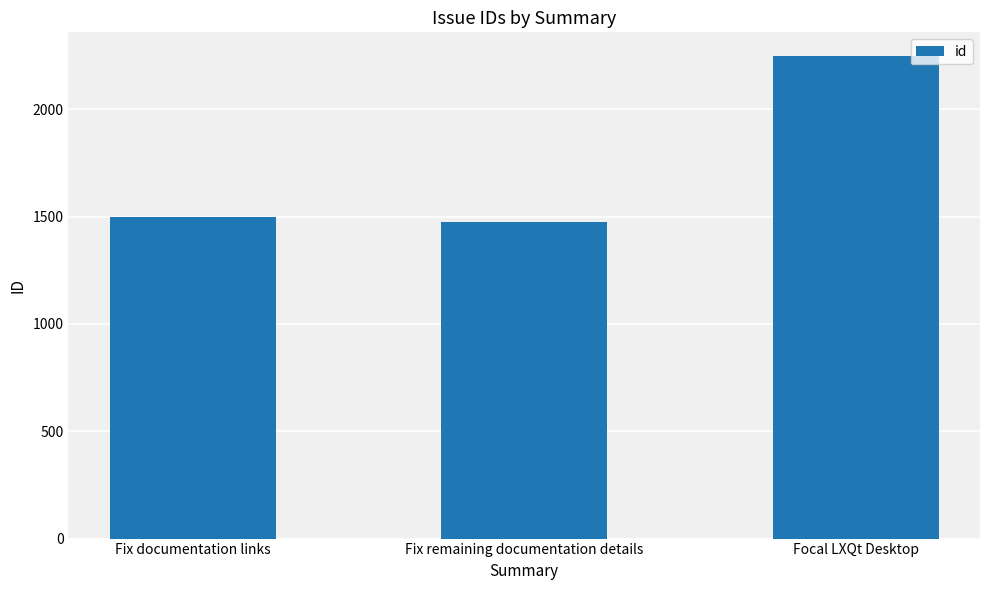

Approximately how many times larger is the value at Fix documentation links compared to Focal LXQt Desktop?

0.7